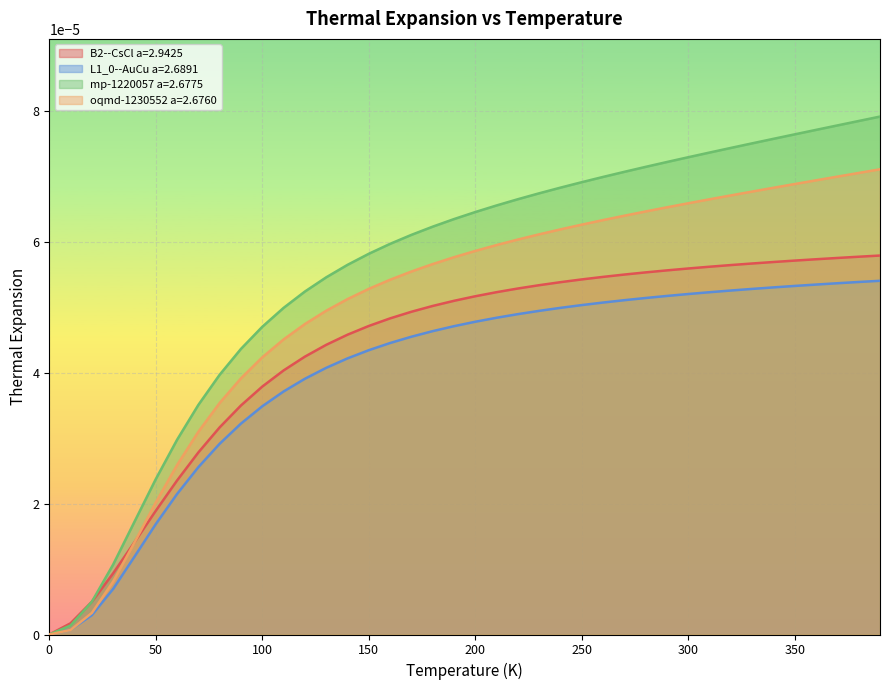

True or false: B2--CsCl a=2.9425 has more than 1 interior local peaks.

False